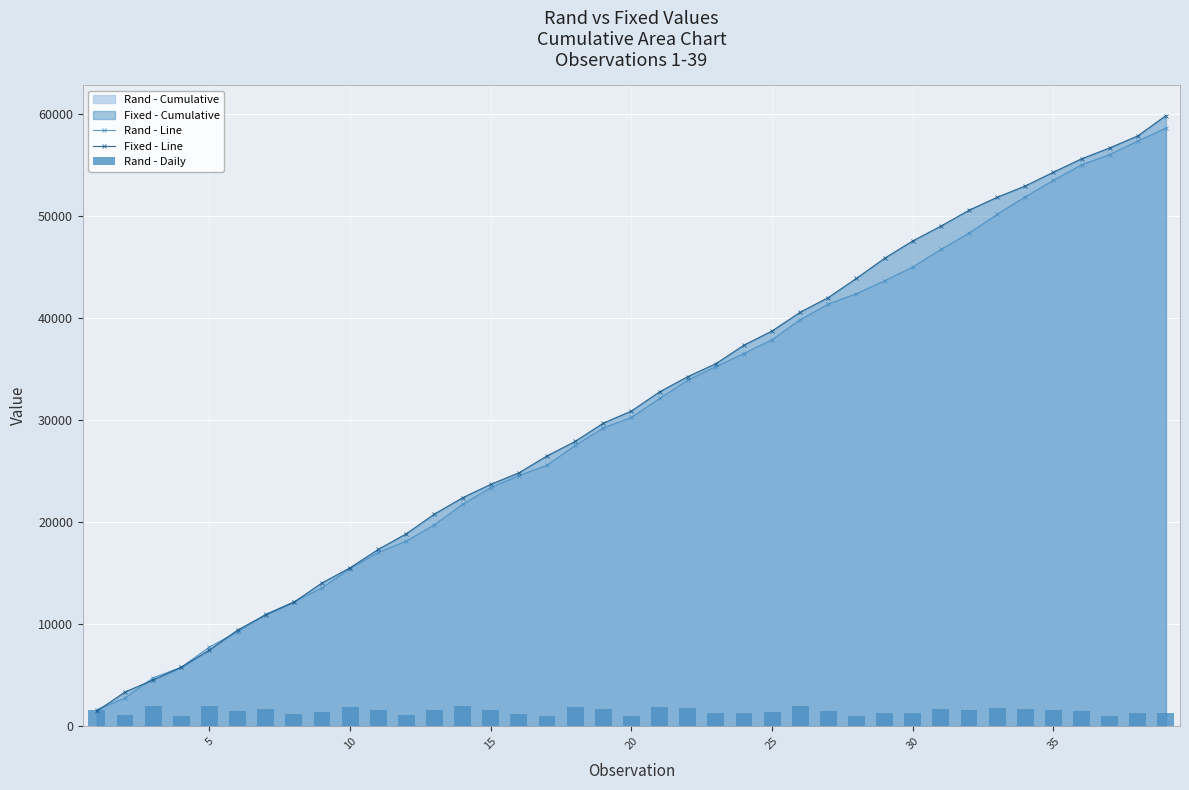

What is the maximum value for Rand - Line?

58660